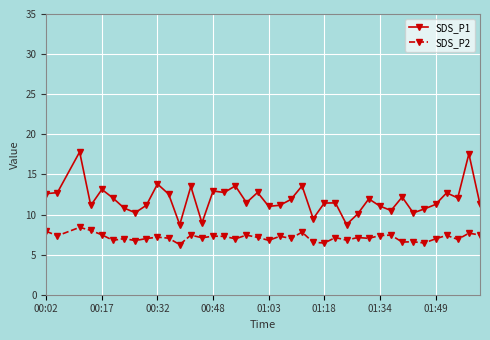

What is the difference between the second highest and second lowest values in the SDS_P1 series?

8.8